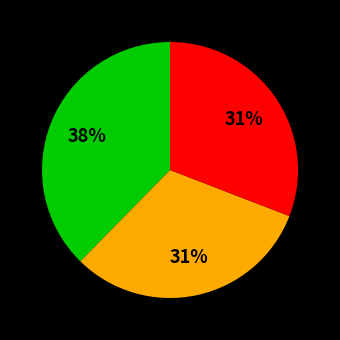

Is there a majority slice in this chart?

No